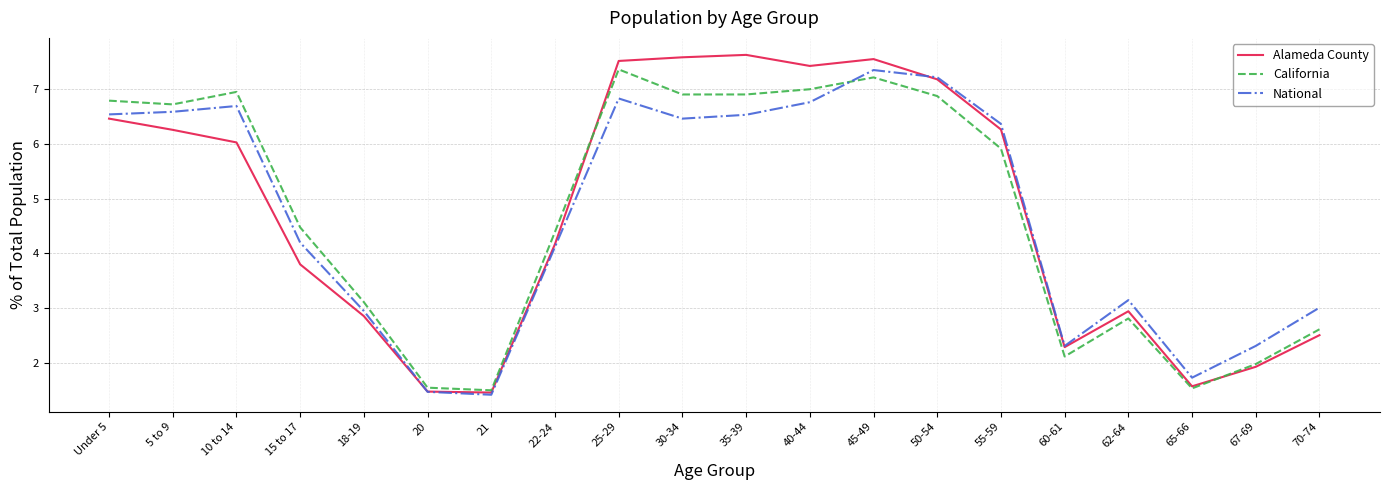

Is it true that National equals 12.2 at 50-54?

False